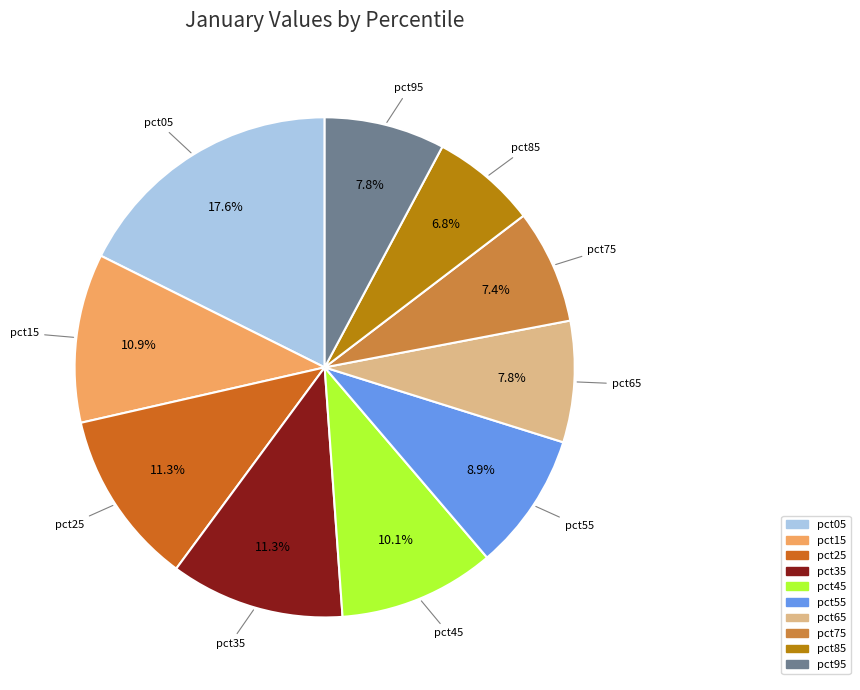

Which slice is the largest?

pct05